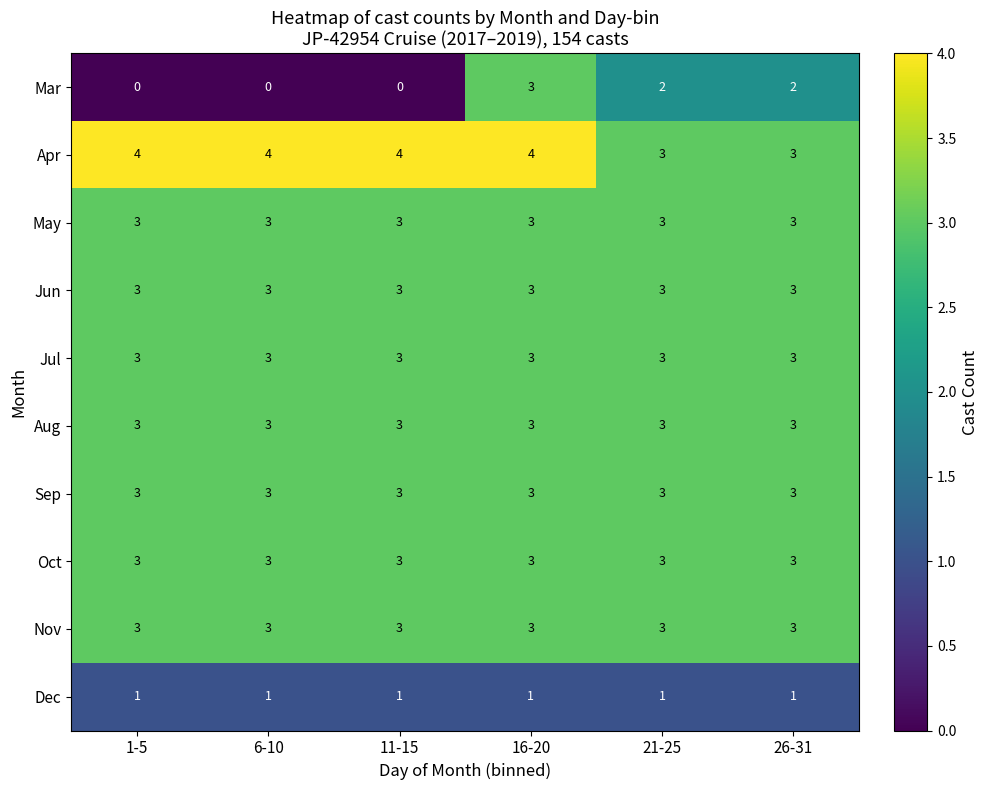

What is the sum of all Aug values?

18